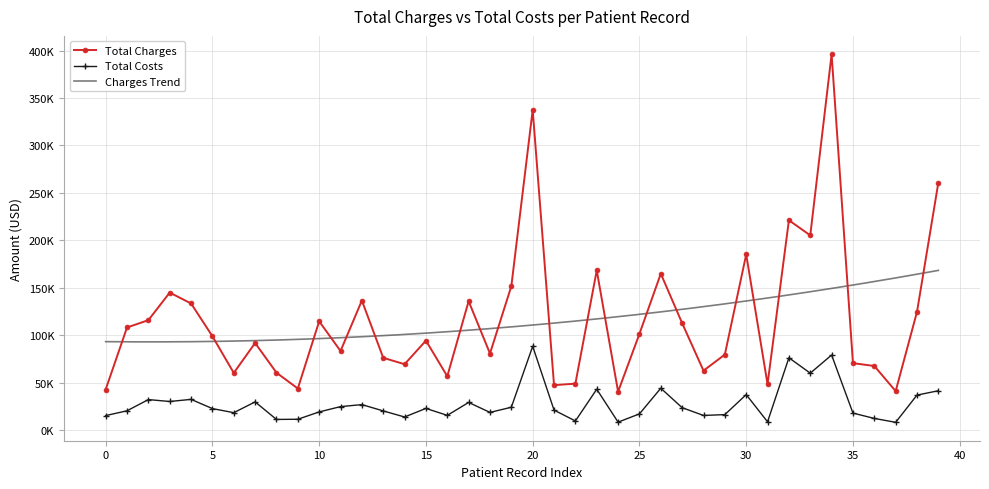

What is the value of the Total Charges point at the 3rd from the left?

115872.9